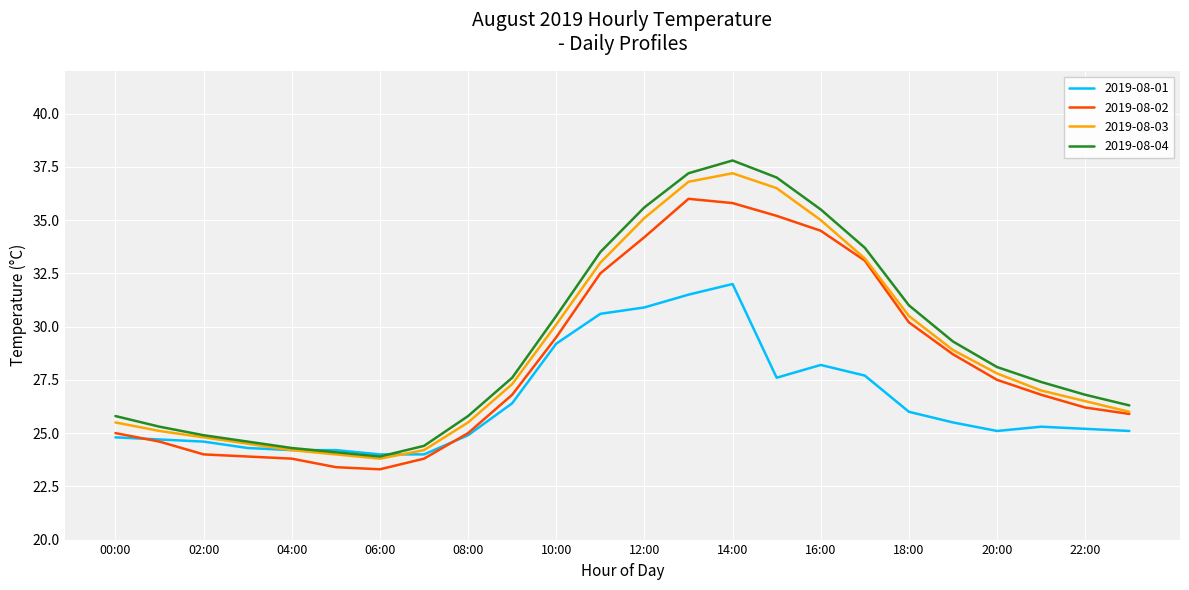

What is the maximum value for 2019-08-01?

32.0